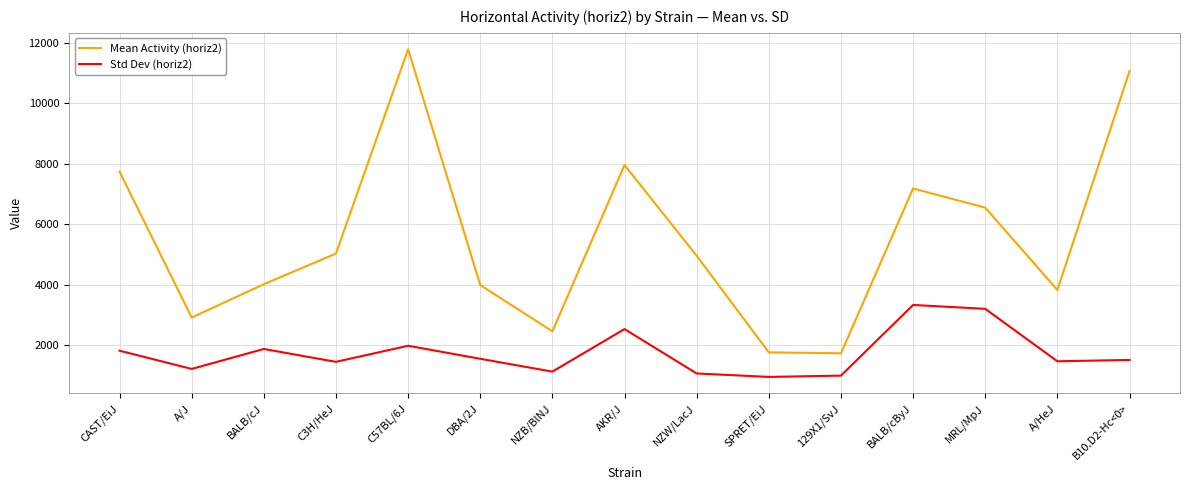

What is the minimum value for Std Dev (horiz2)?

950